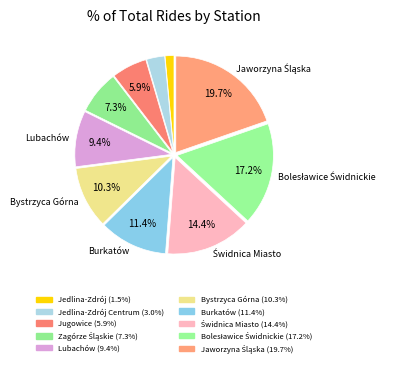

How many segments does this pie chart have?

10